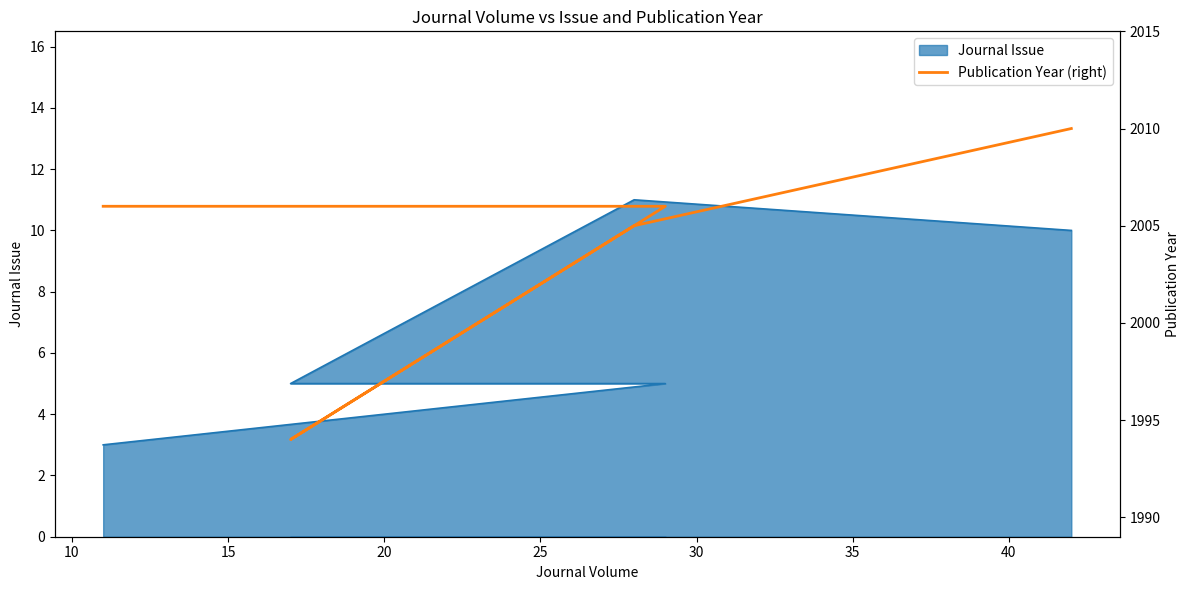

What is the change in value from 15 to 25?

+16